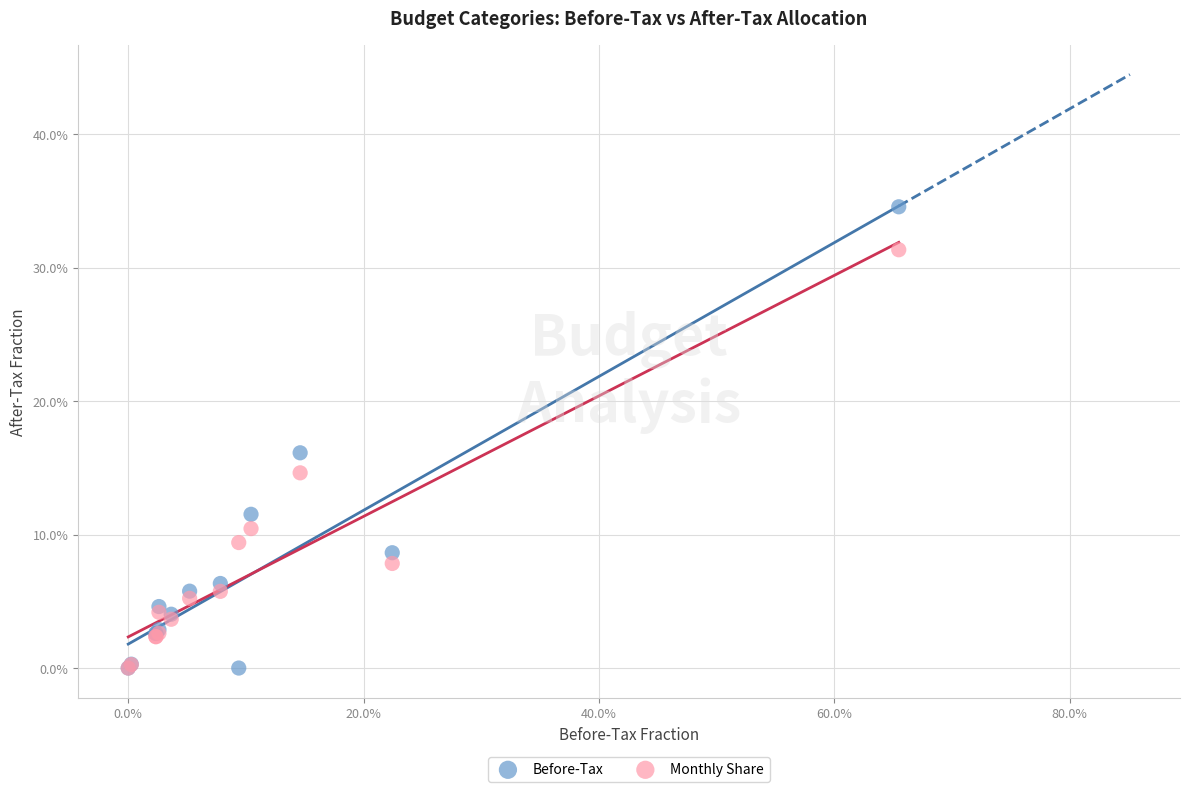

Which series contains the highest Y value?

Before-Tax